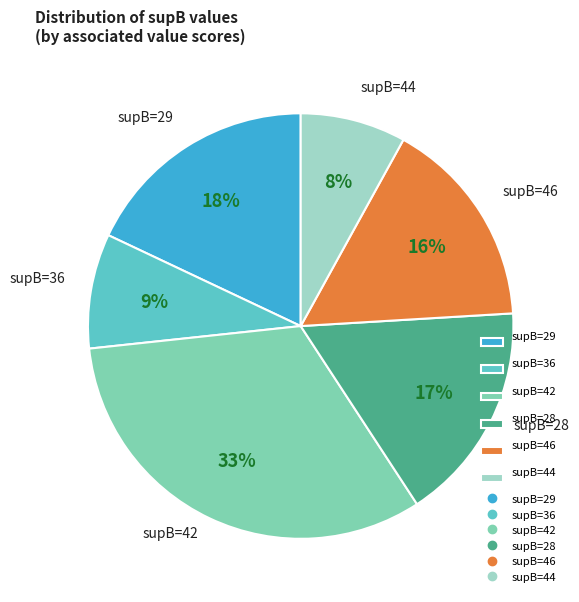

Rank the categories by value from lowest to highest.

supB=44, supB=36, supB=46, supB=28, supB=29, supB=42